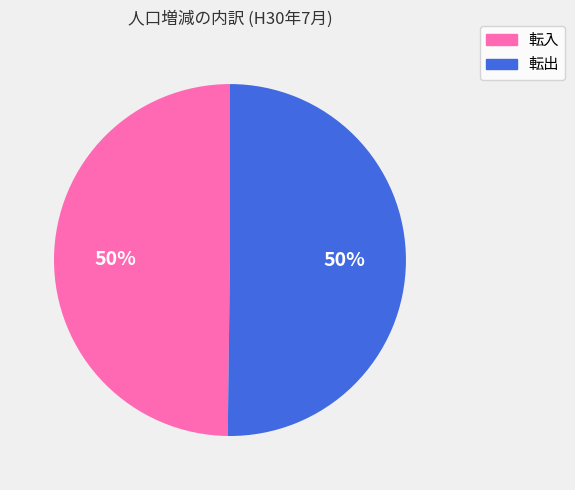

The 転出 slice represents 50% of the pie. True or false?

True